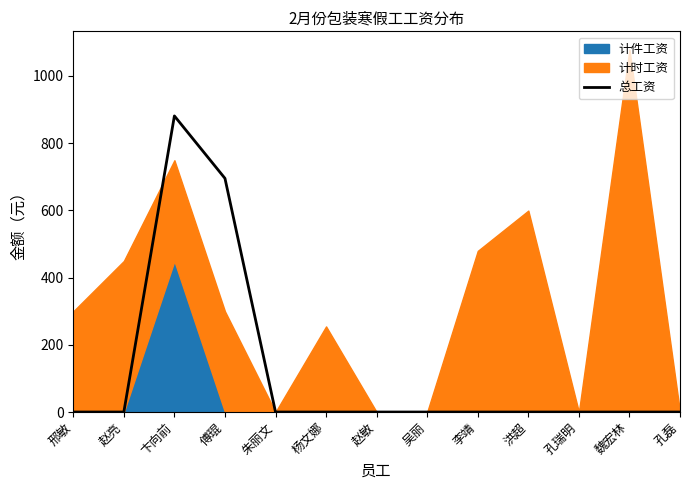

What position from the left is 邢敏?

1